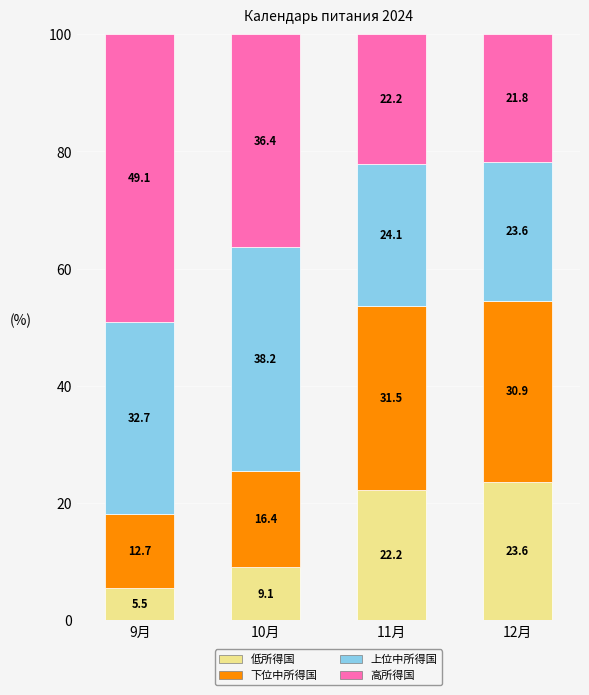

List the labels in order of 低所得国 value, largest first.

12月, 11月, 10月, 9月